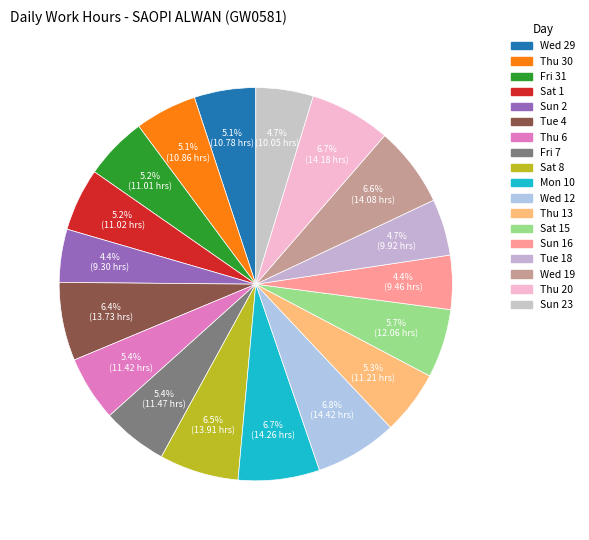

How many segments does this pie chart have?

18